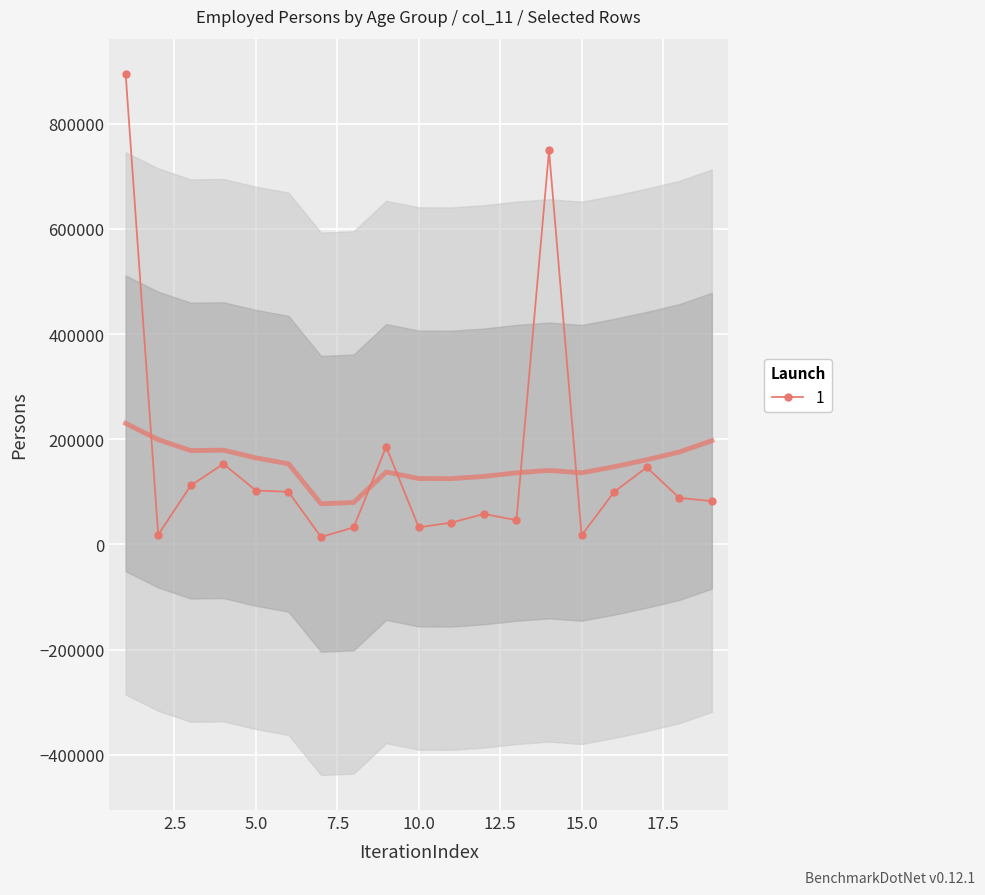

How many values in the 1 series are below 88465?

9